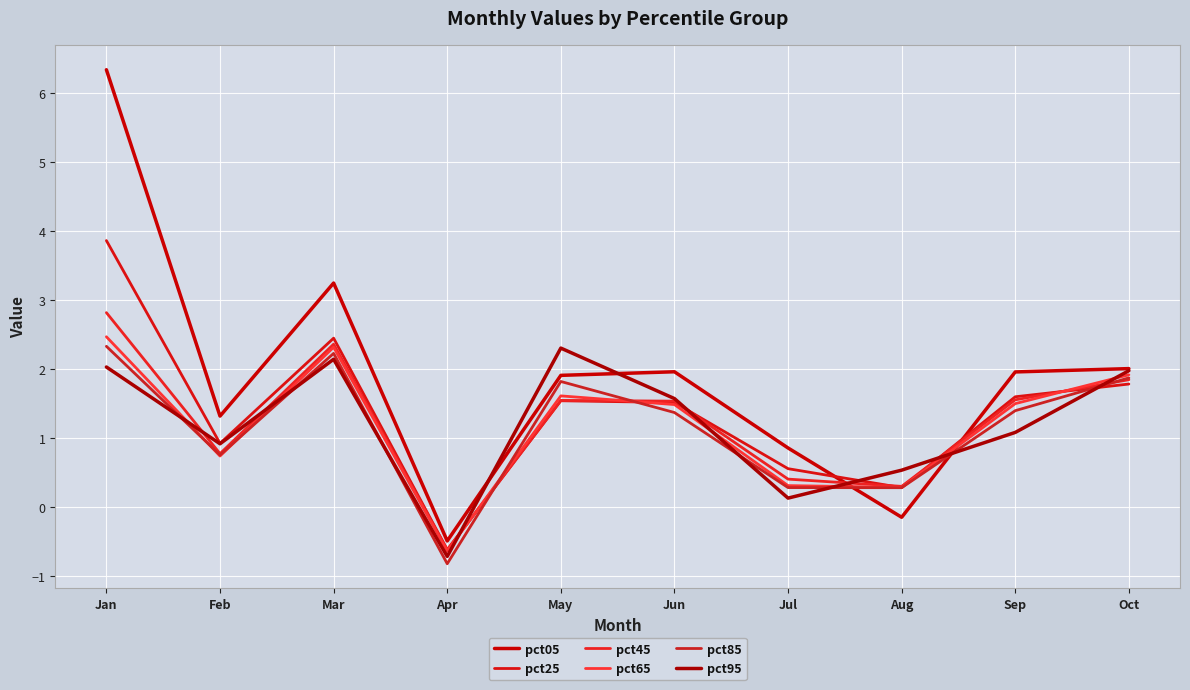

At Feb, list the series in order from smallest to largest.

pct65, pct85, pct45, pct95, pct25, pct05